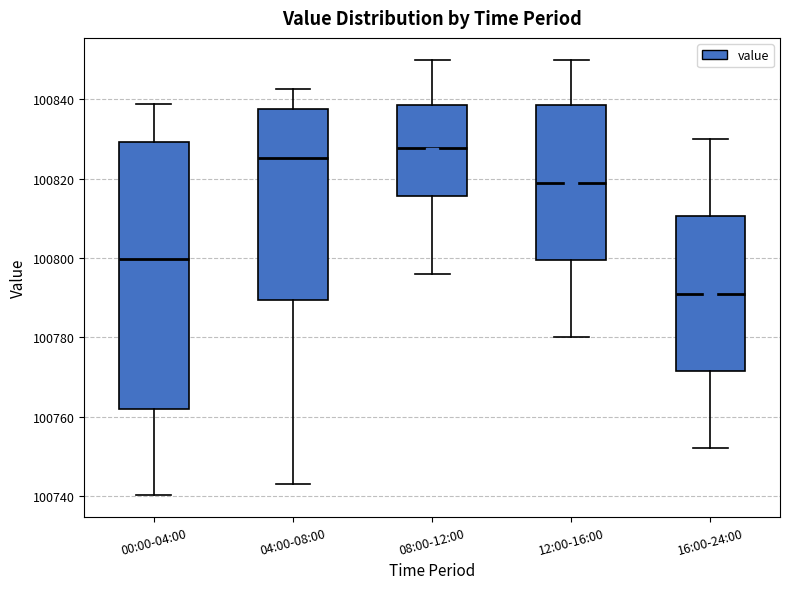

Reading left to right, read every box against the y-axis: the position of its median line, the range the box covers, and the ends of its whiskers. The values are not printed on the chart, so give them approximately, as read against the axis.

00:00-04:00: median 100800, box 100762 to 100830, whiskers 100740 to 100838
04:00-08:00: median 100826, box 100790 to 100838, whiskers 100744 to 100842
08:00-12:00: median 100828, box 100816 to 100838, whiskers 100796 to 100850
12:00-16:00: median 100820, box 100800 to 100838, whiskers 100780 to 100850
16:00-24:00: median 100792, box 100772 to 100810, whiskers 100752 to 100830